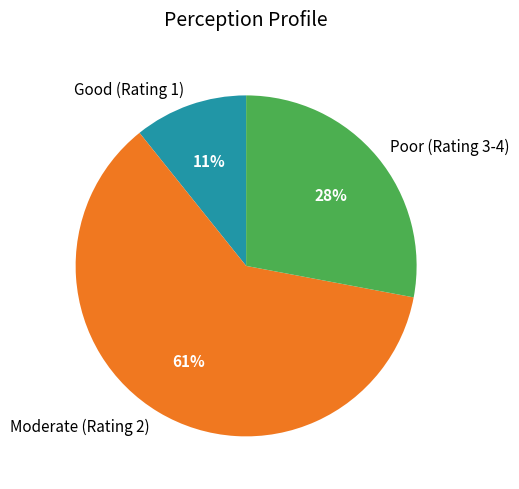

Approximately how many times larger is the value at Moderate (Rating 2) compared to Poor (Rating 3-4)?

2.2